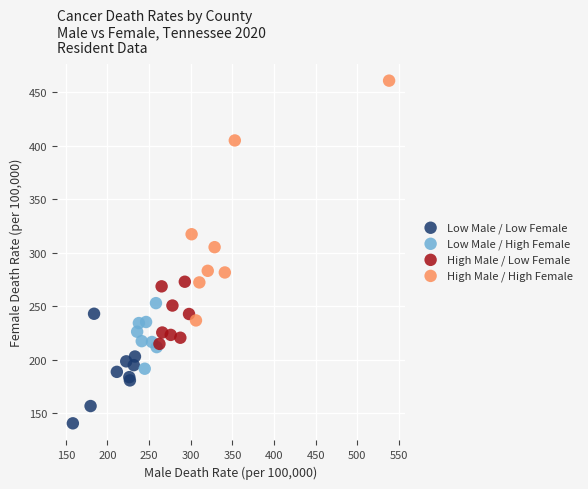

Which series has the widest spread of Y values?

High Male / High Female